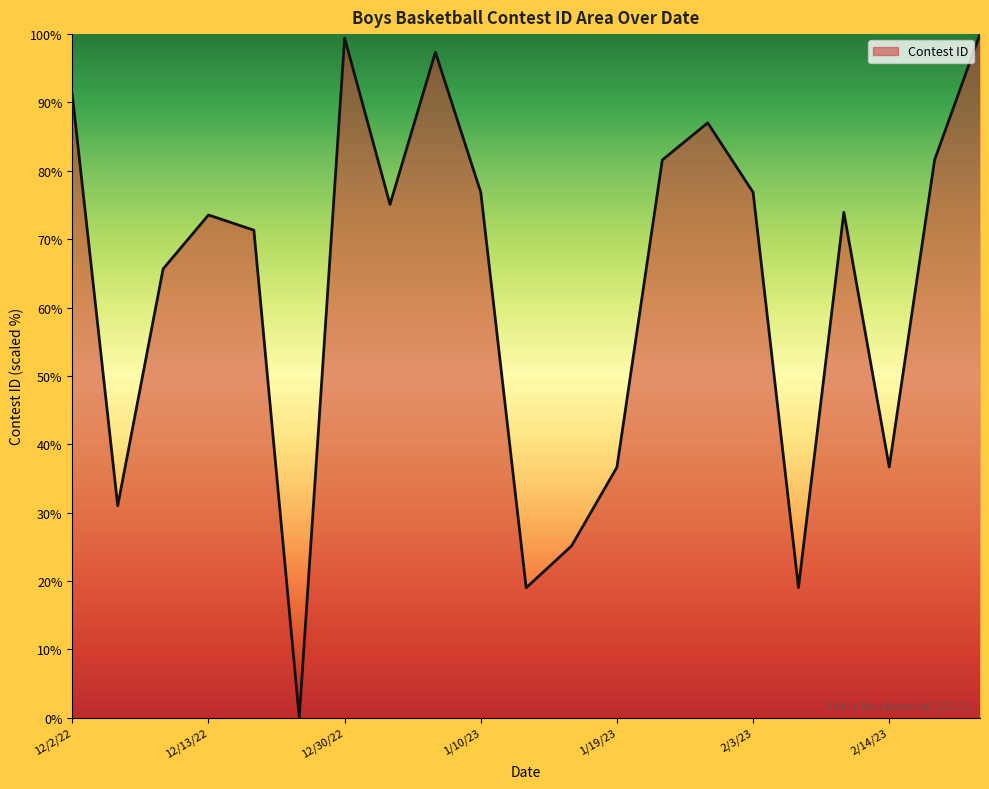

What is the difference between the maximum and minimum values?

100.0